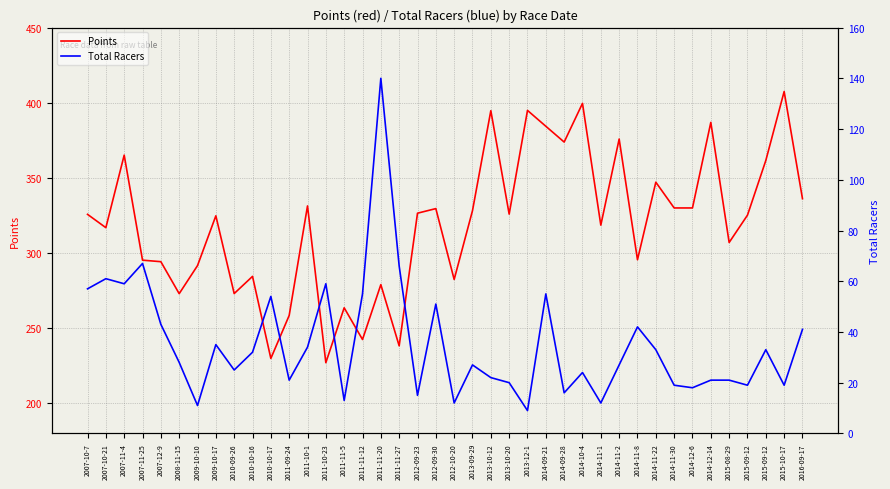

At how many categories does at least one series exceed 309?

24